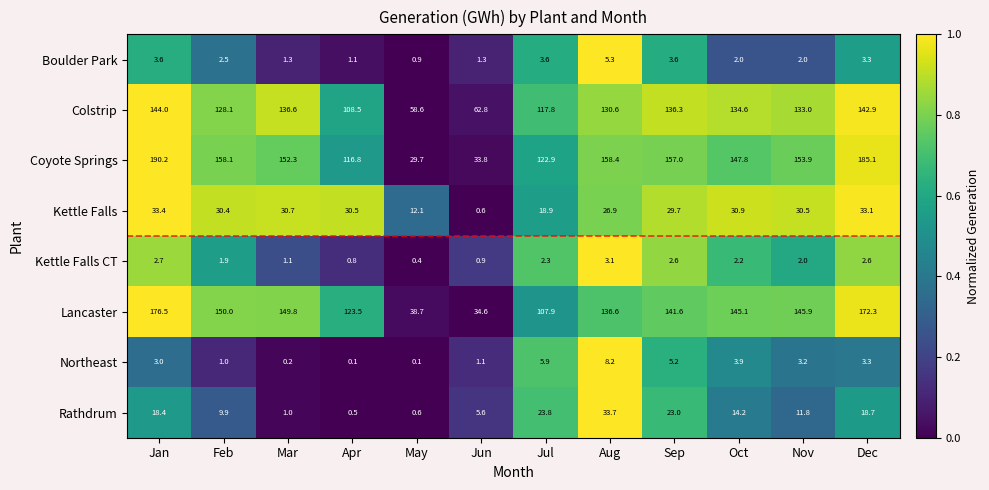

Is it true that Boulder Park equals 0.4 at Mar?

False